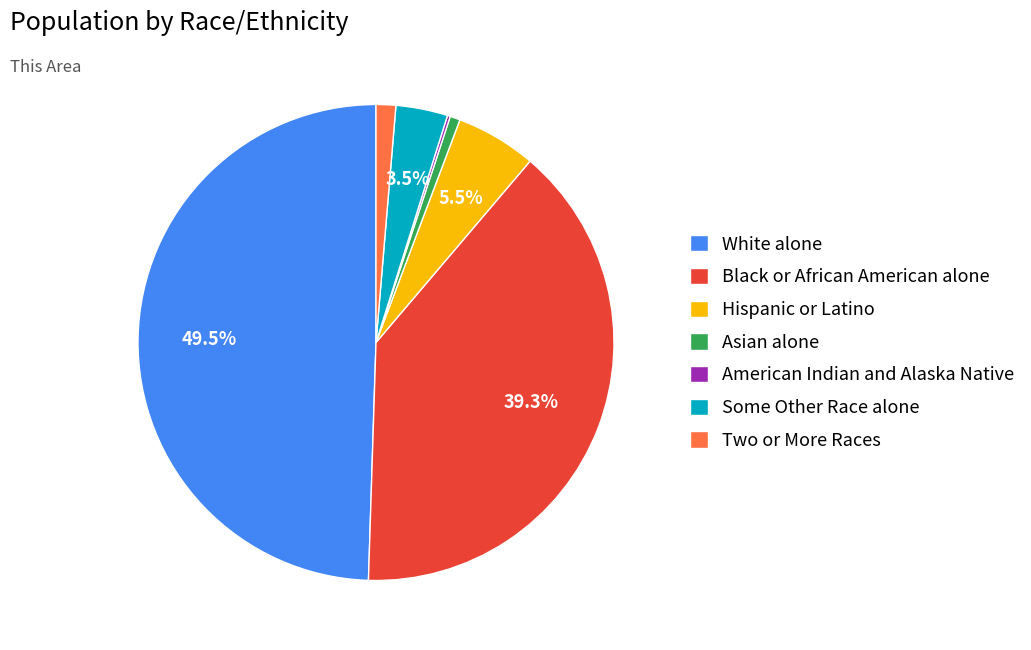

Which has a higher value, Black or African American alone or Some Other Race alone?

Black or African American alone